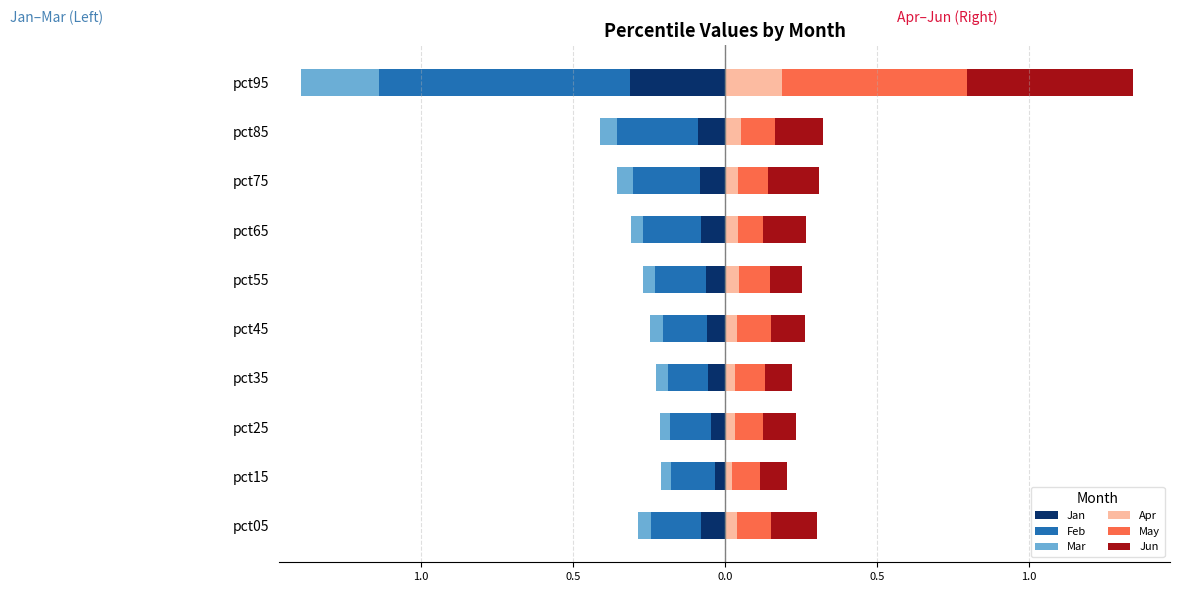

The value of Feb at pct65 is -0.3. True or false?

False